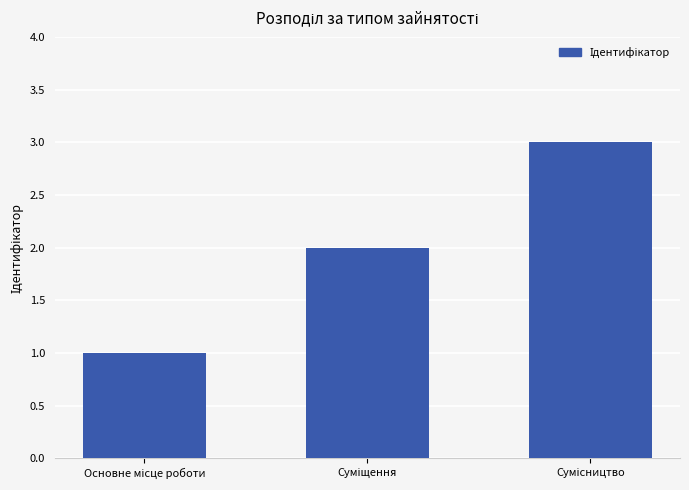

How many values are below 2?

1